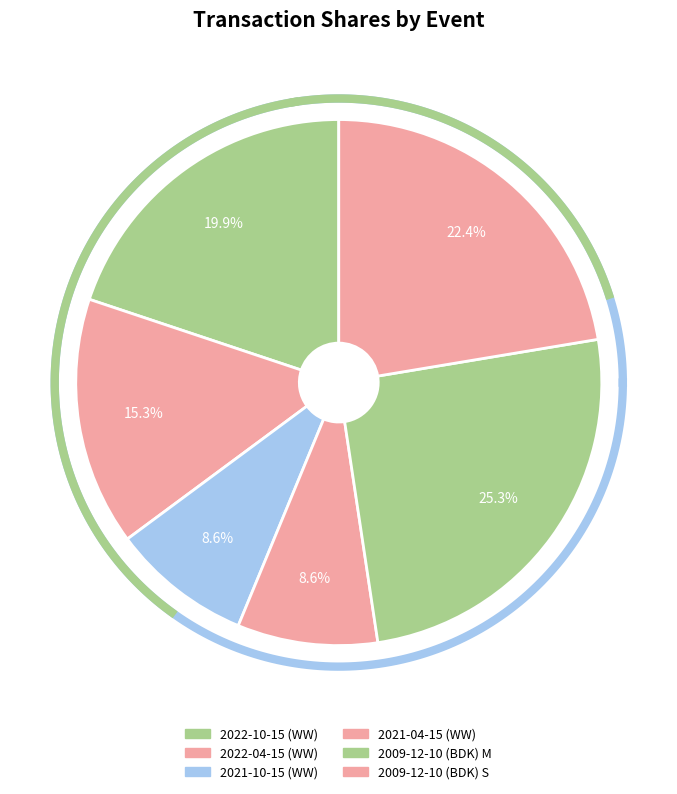

What percentage is NOT represented by 2022-10-15 (WW)?

80.1%